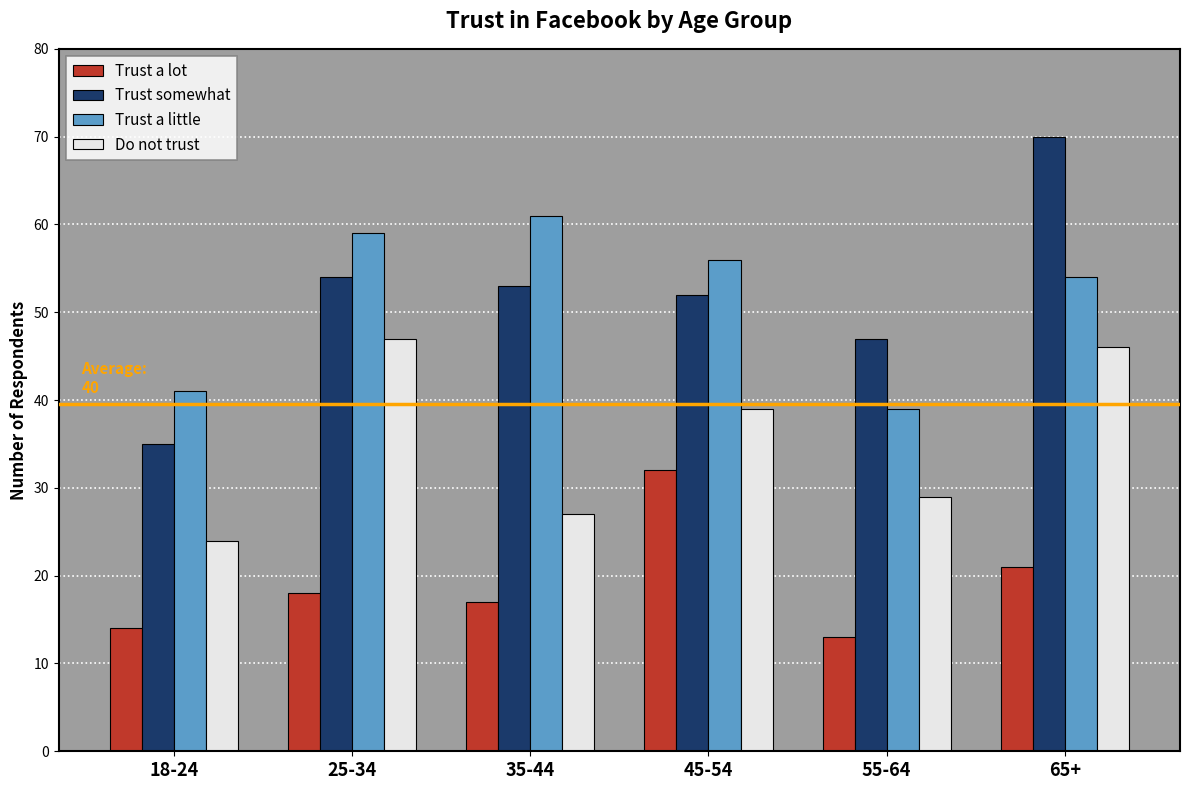

What is the sum of the Do not trust values at 25-34 and 18-24?

71